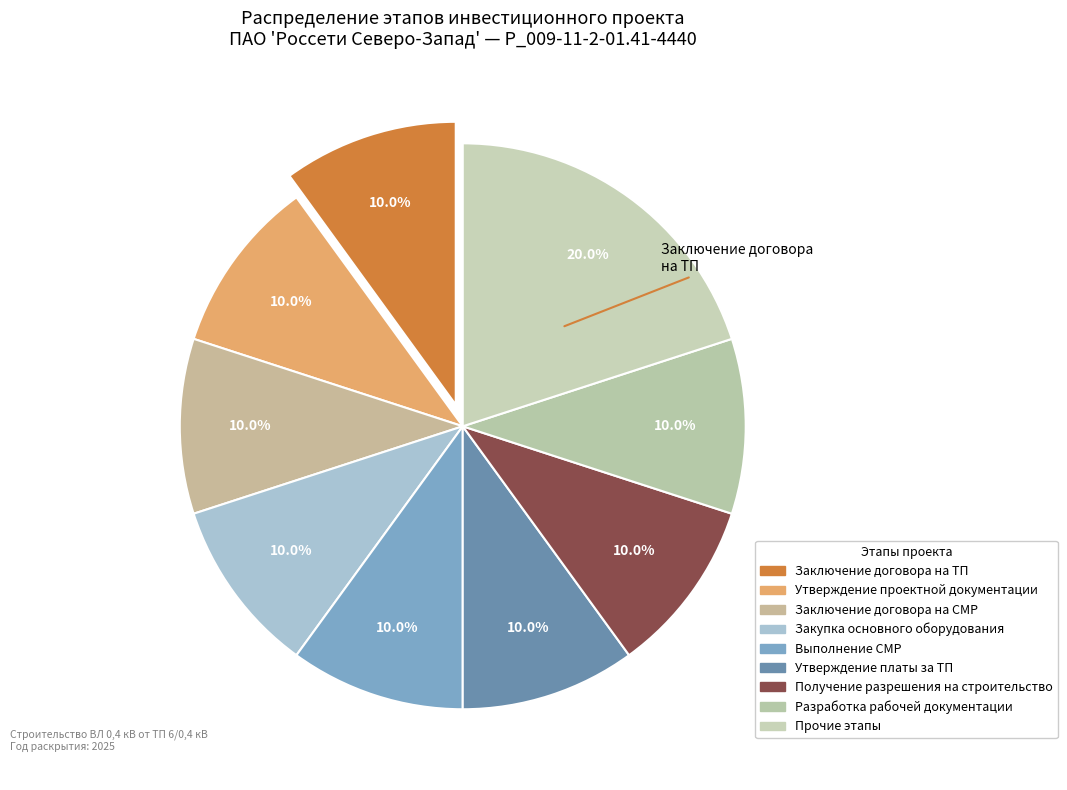

What is the largest slice in the pie chart?

Заключение договора на ТП